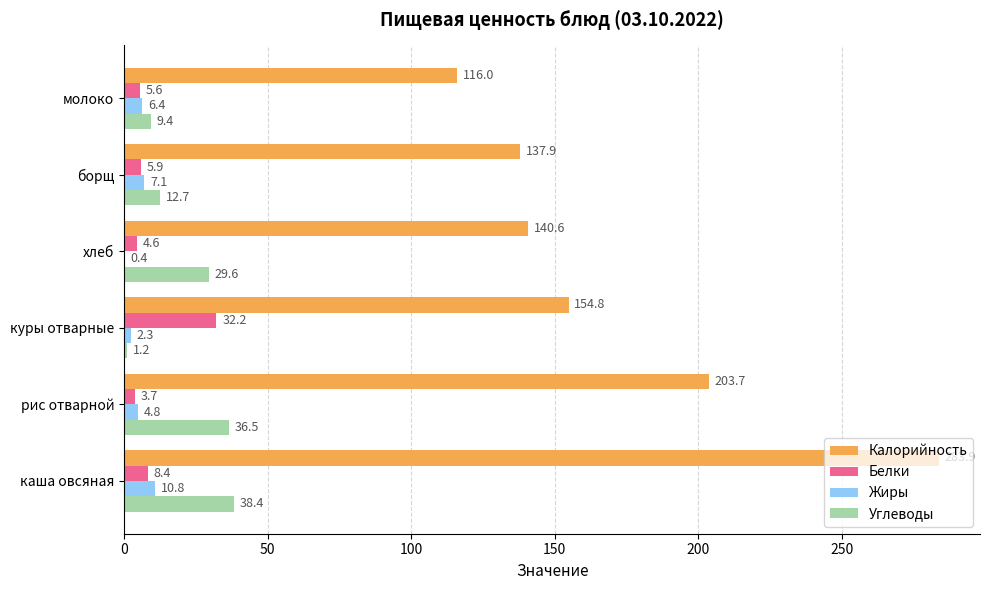

What is the sum of all Жиры values?

31.8